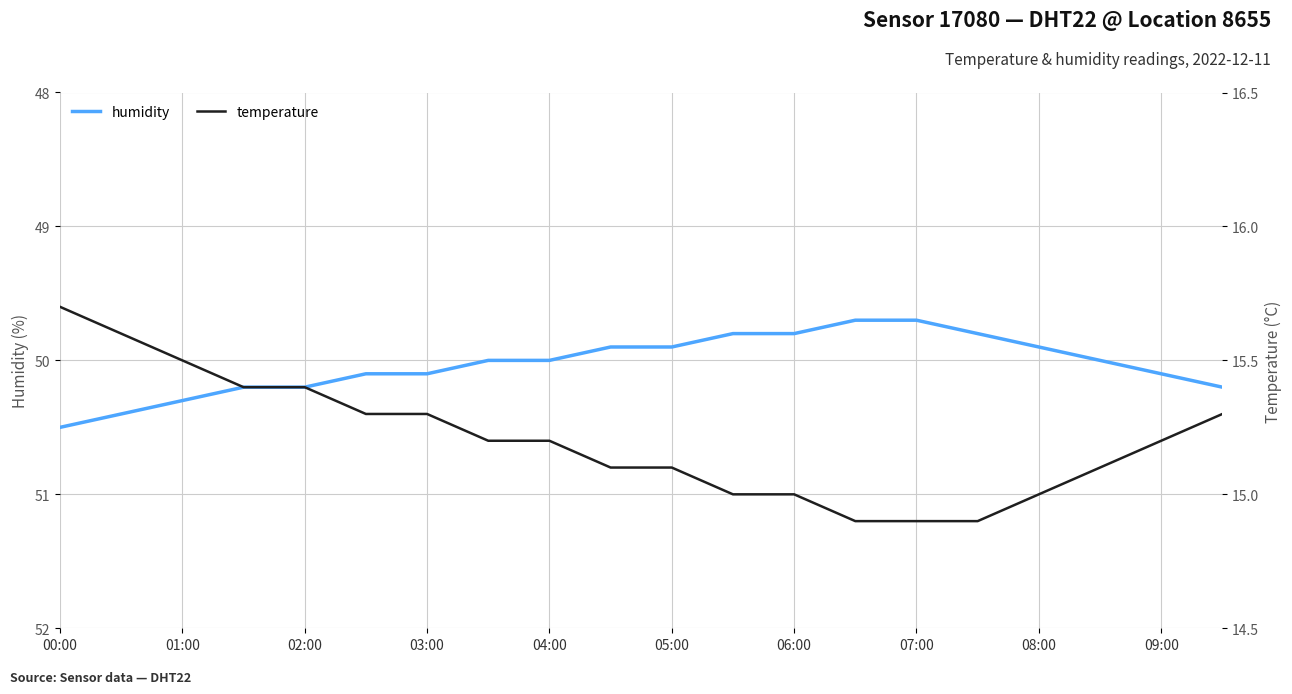

What is the difference between the maximum and minimum values in the humidity series?

0.8